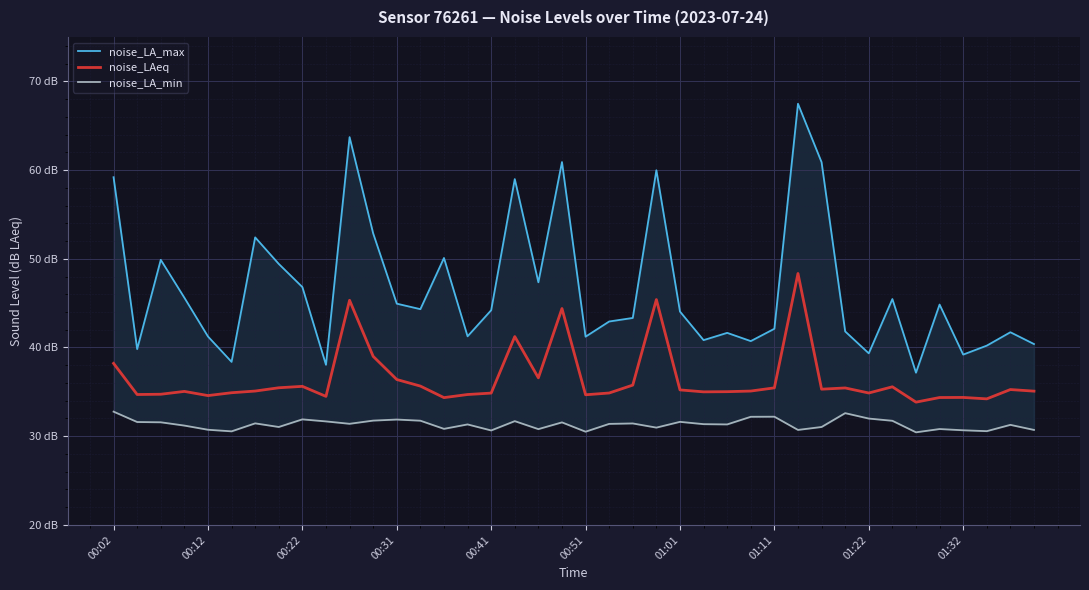

What is the sum of all noise_LA_max values?

1864.7